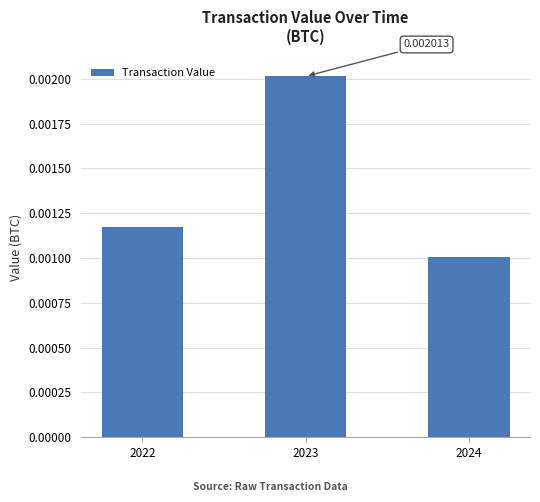

Between 2023 and 2024, which is larger?

2023